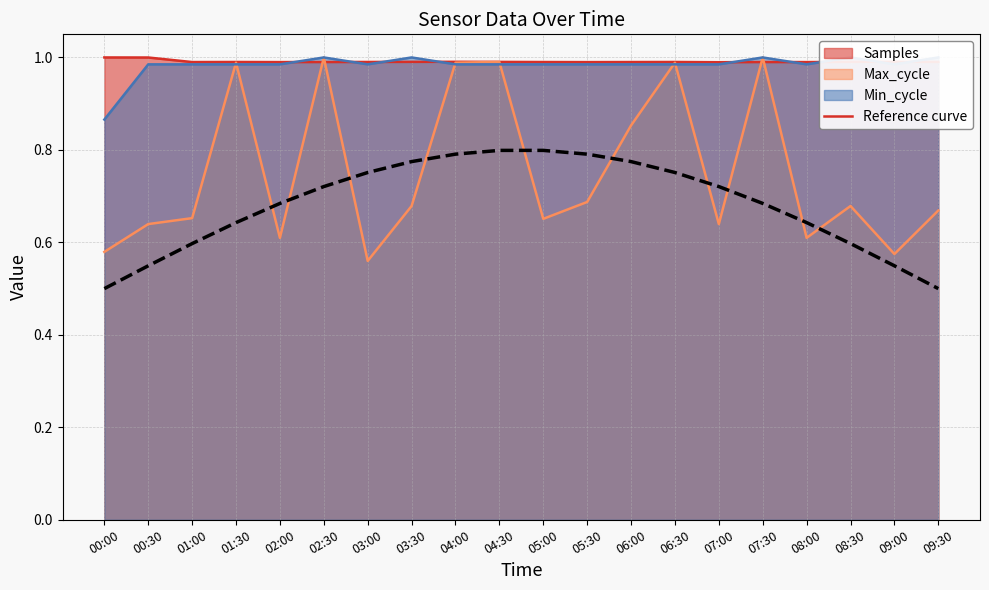

Reading right to left, what are all the values shown in this chart?

09:30=0.5	09:00=0.5	08:30=0.6	08:00=0.6	07:30=0.7	07:00=0.7	06:30=0.8	06:00=0.8	05:30=0.8	05:00=0.8	04:30=0.8	04:00=0.8	03:30=0.8	03:00=0.8	02:30=0.7	02:00=0.7	01:30=0.6	01:00=0.6	00:30=0.5	00:00=0.5